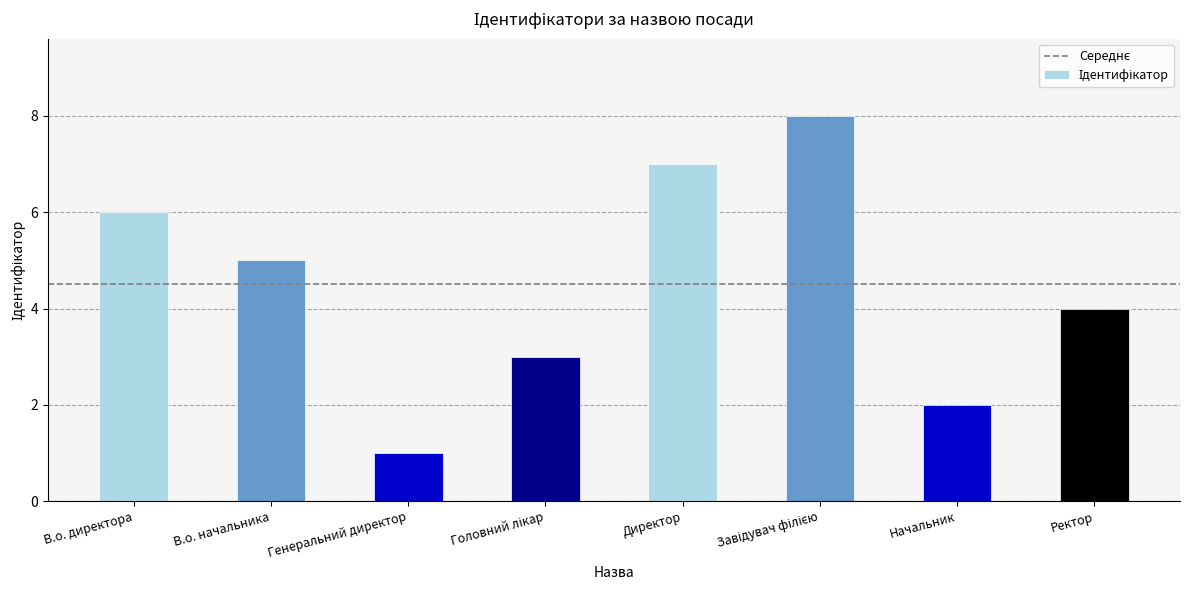

The chart shows a value of 1 at Генеральний директор. True or false?

True